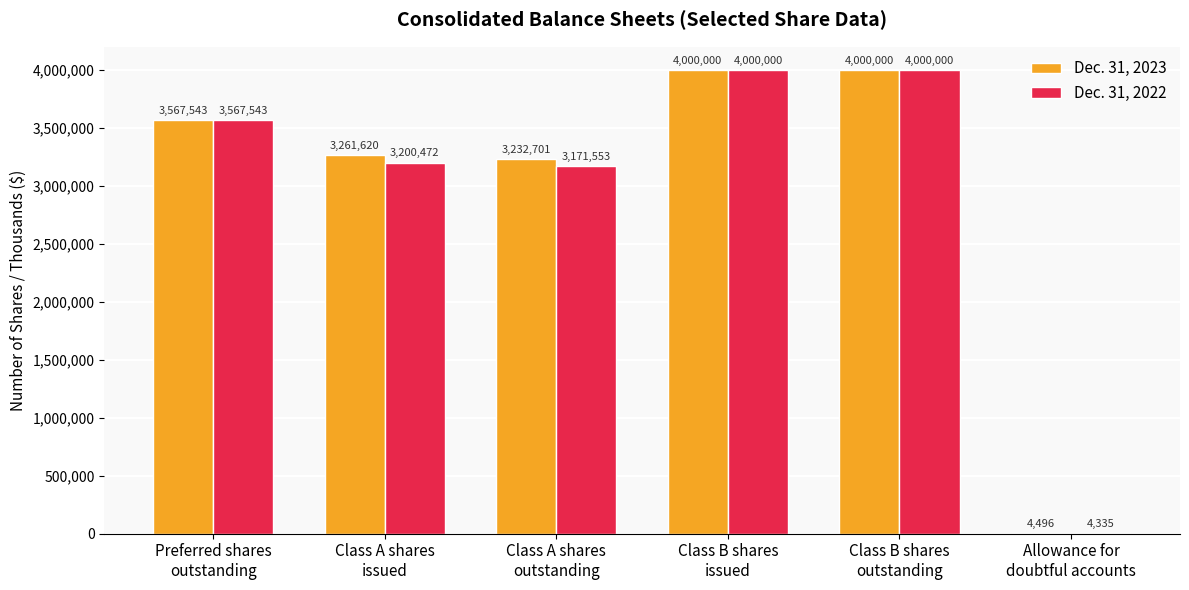

What is the maximum value for Dec. 31, 2022?

4000000